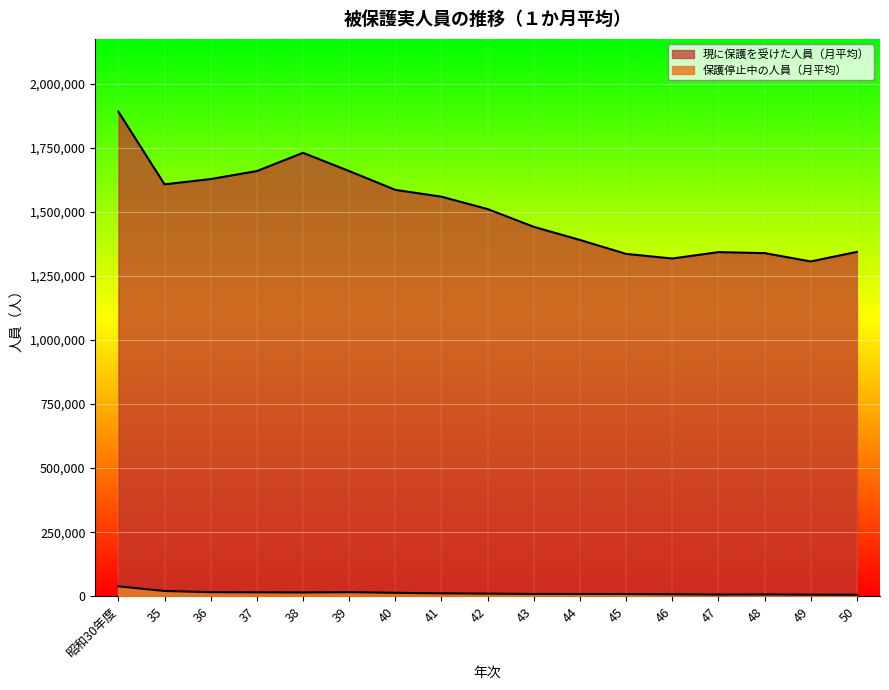

Where is 保護停止中の人員（月平均） nearest to the value 22372?

35